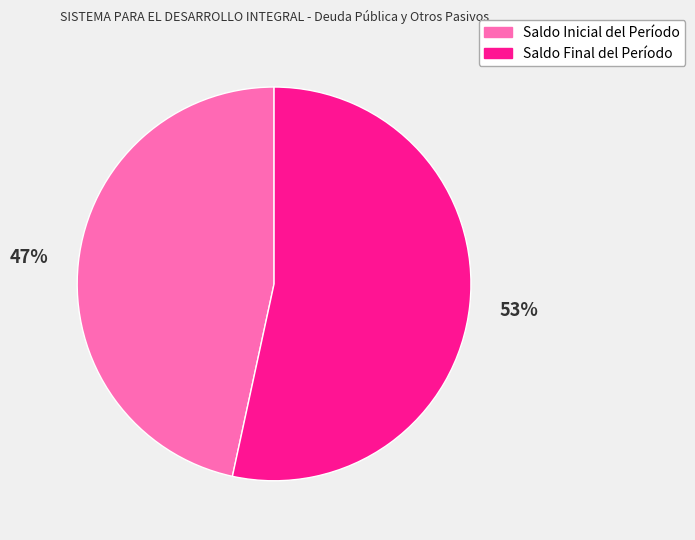

To the nearest percent, what is the combined percentage of Saldo Final del Período and Saldo Inicial del Período?

100%